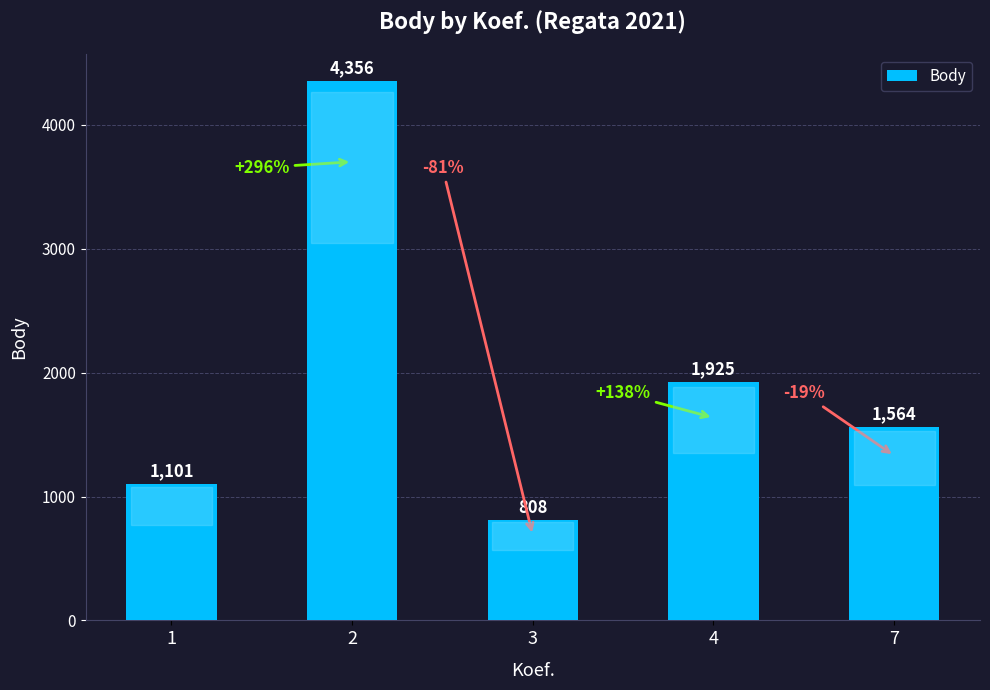

What is the average value?

1951